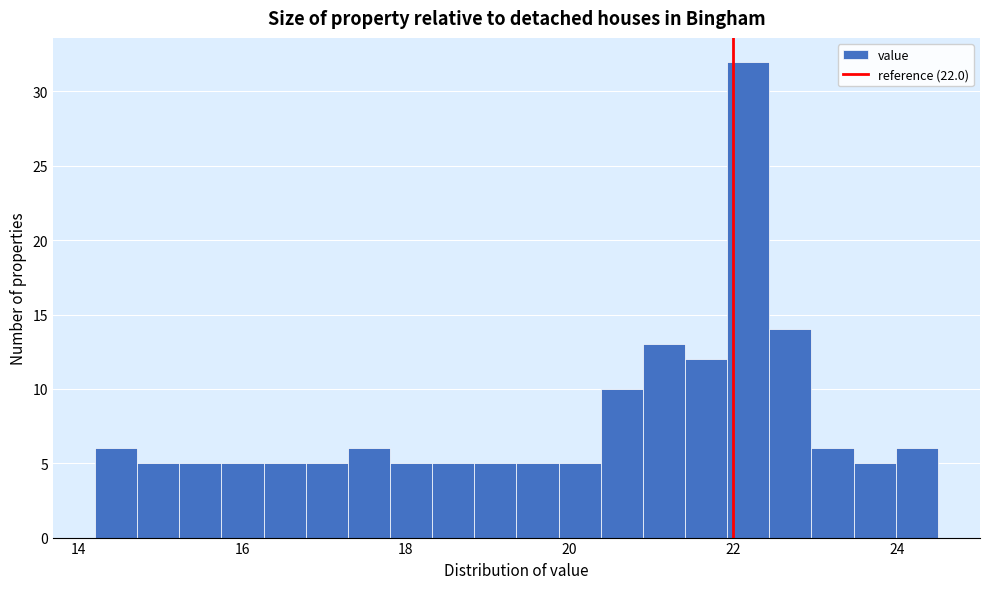

Read against the x-axis, roughly where is the centre of the tallest bar?

22.2